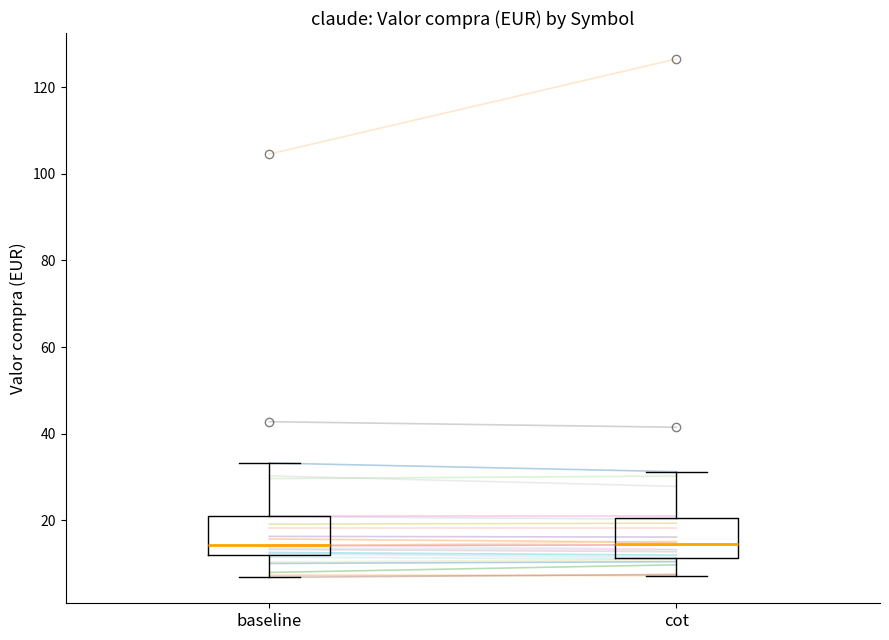

Where does the median line of the box for baseline sit on the y-axis? The values are not printed on the chart, so give them approximately, as read against the axis.

14